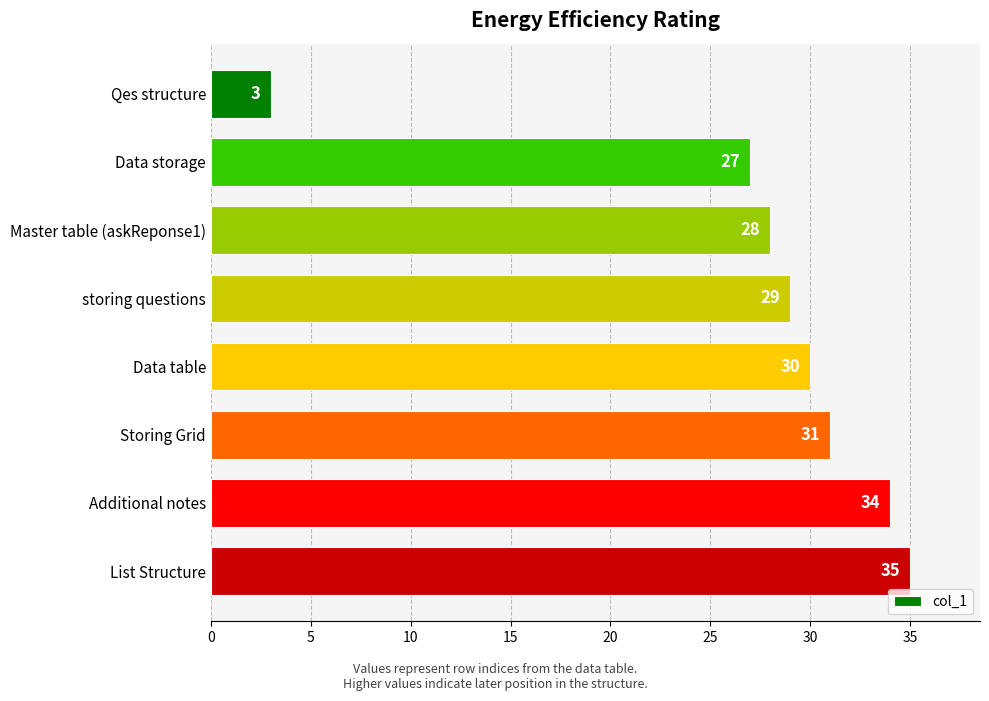

Reading bottom to top, transcribe all the data shown in this chart.

List Structure=35	Additional notes=34	Storing Grid=31	Data table=30	storing questions=29	Master table (askReponse1)=28	Data storage=27	Qes structure=3